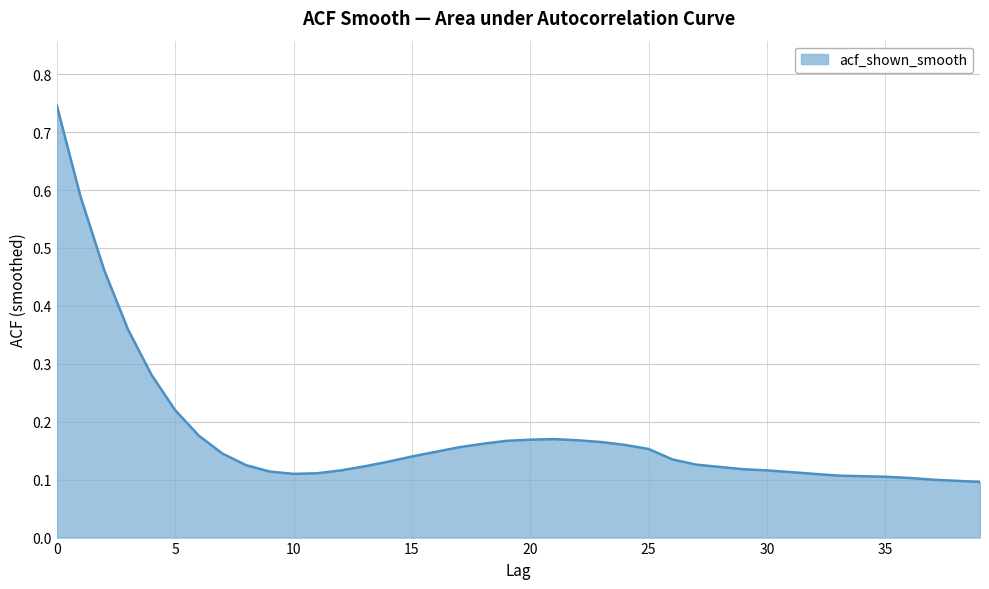

At which label is the value closest to 0?

39